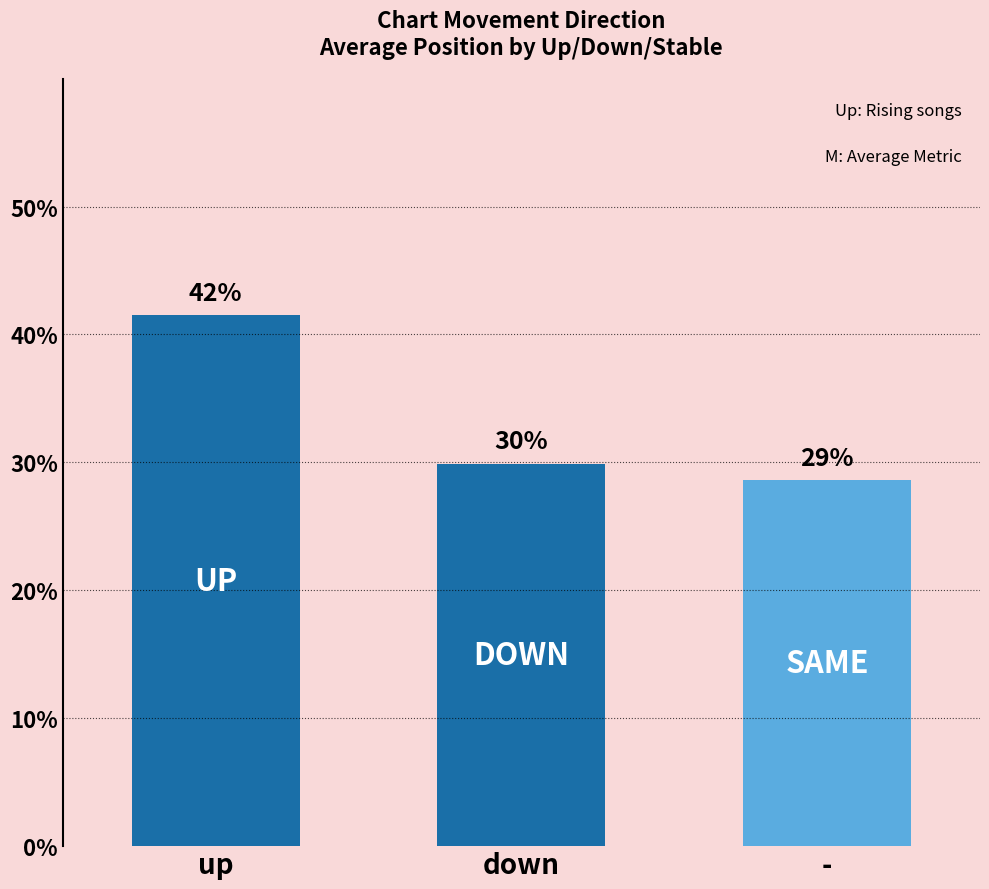

At which label does the data first exceed 29?

up